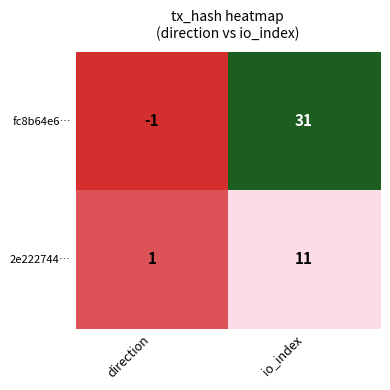

What is the difference between the maximum and minimum values in the fc8b64e6… series?

32